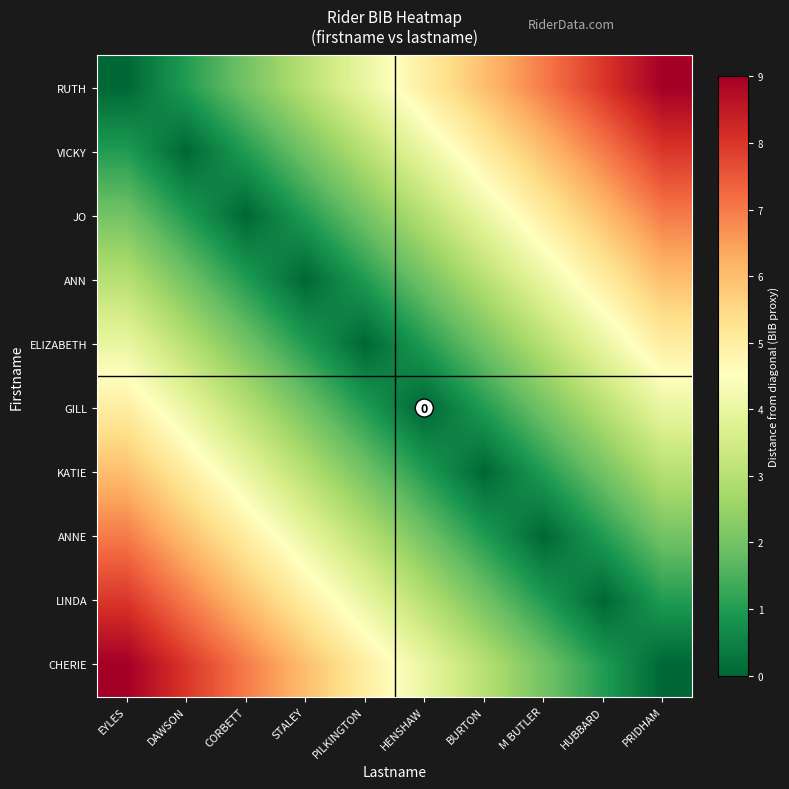

Between PRIDHAM and HUBBARD, which is larger?

PRIDHAM